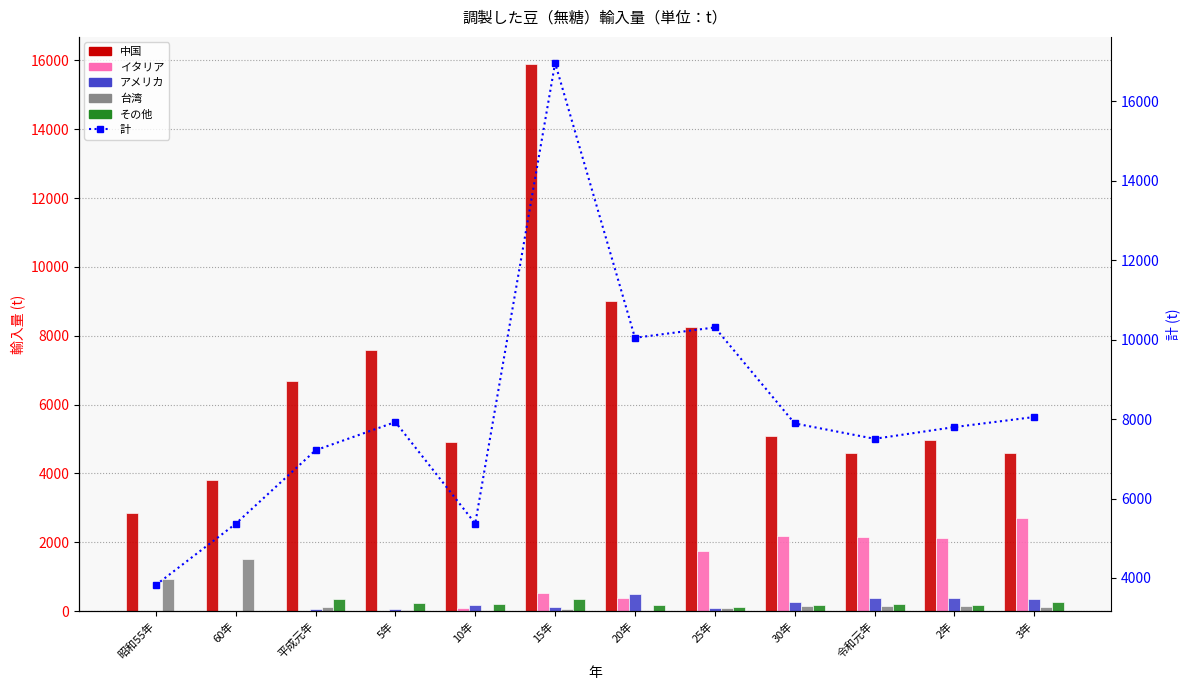

How many data points does each series have?

12